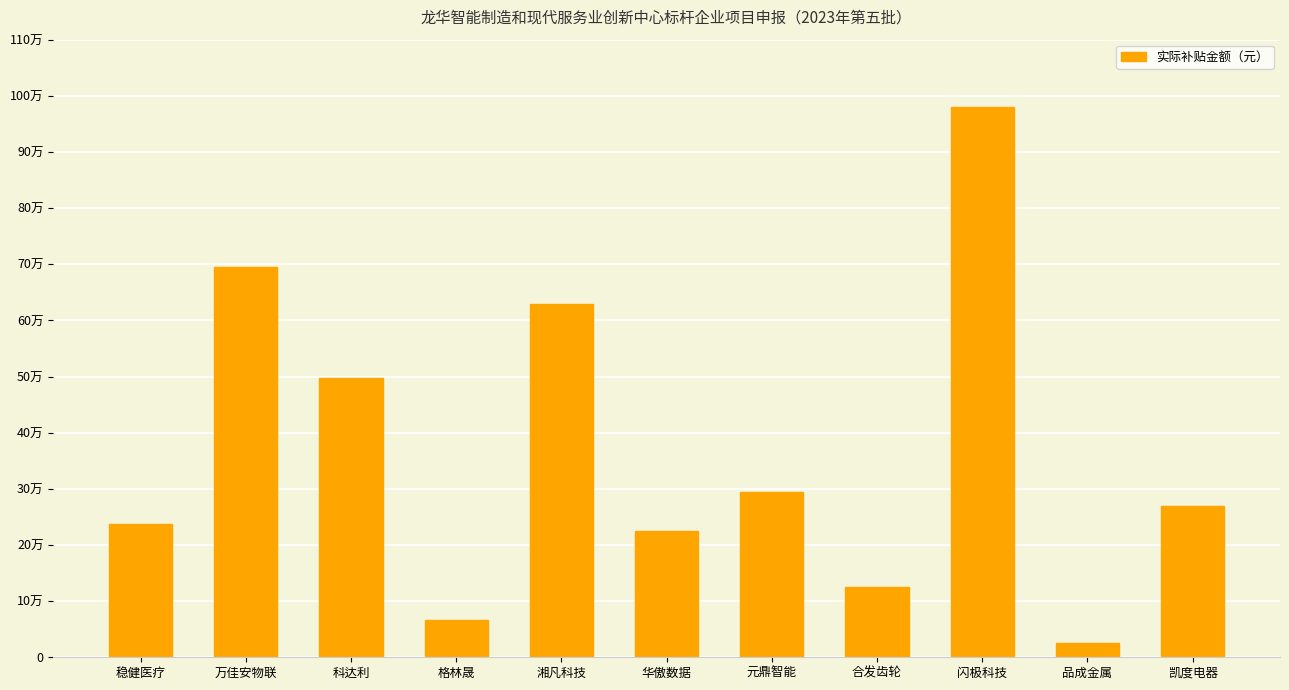

What is the maximum value shown in the chart?

980306.3